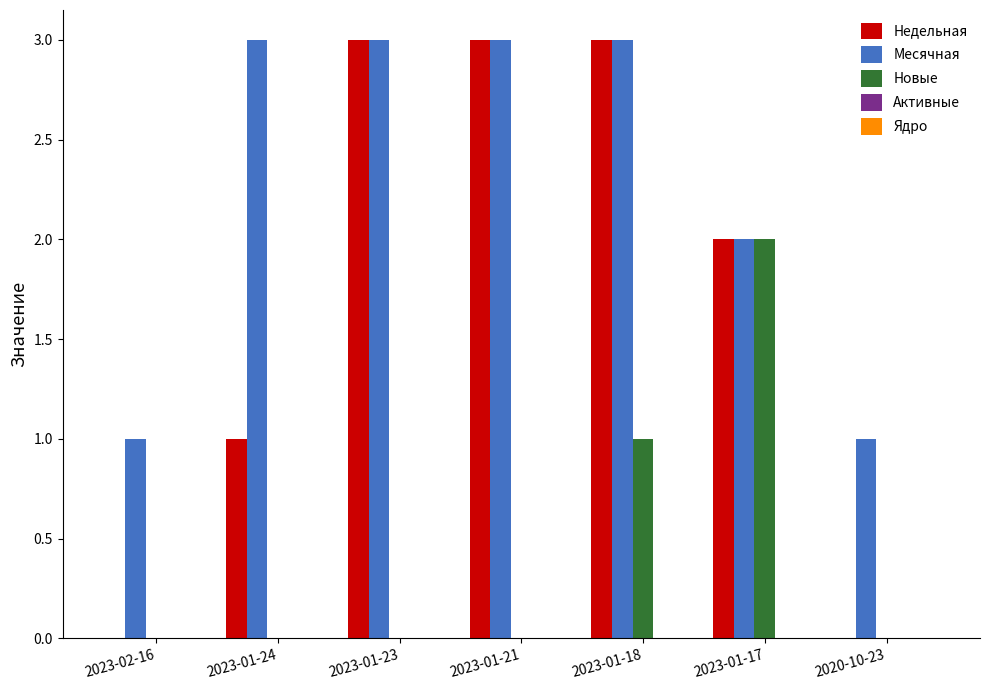

Which series has the largest range (max minus min)?

Недельная